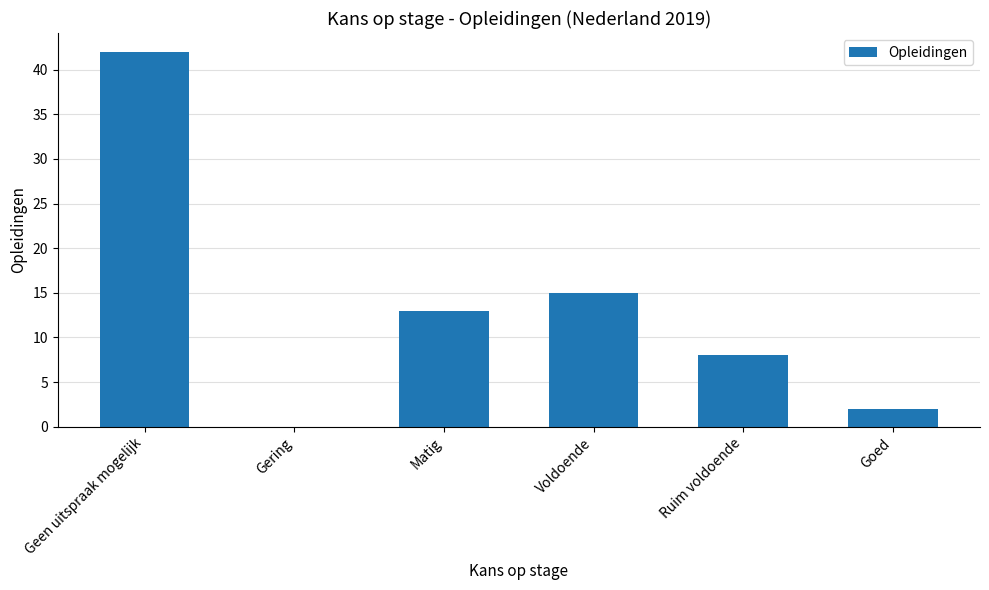

What is the sum of all values?

80